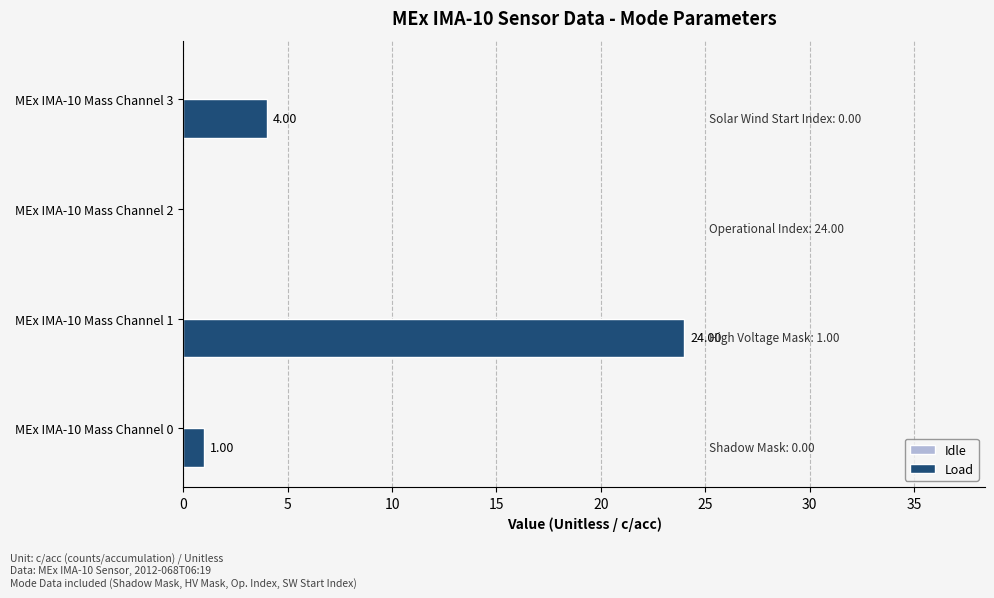

What is the ratio of the value at MEx IMA-10 Mass Channel 1 to the value at MEx IMA-10 Mass Channel 3?

6.0